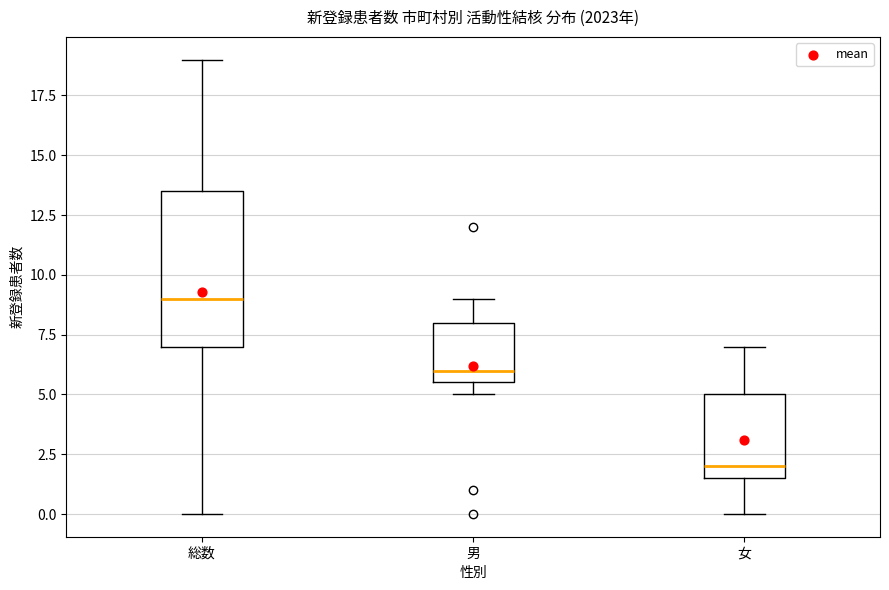

Where does the upper whisker of the box for 男 end on the y-axis? The values are not printed on the chart, so give them approximately, as read against the axis.

9.0